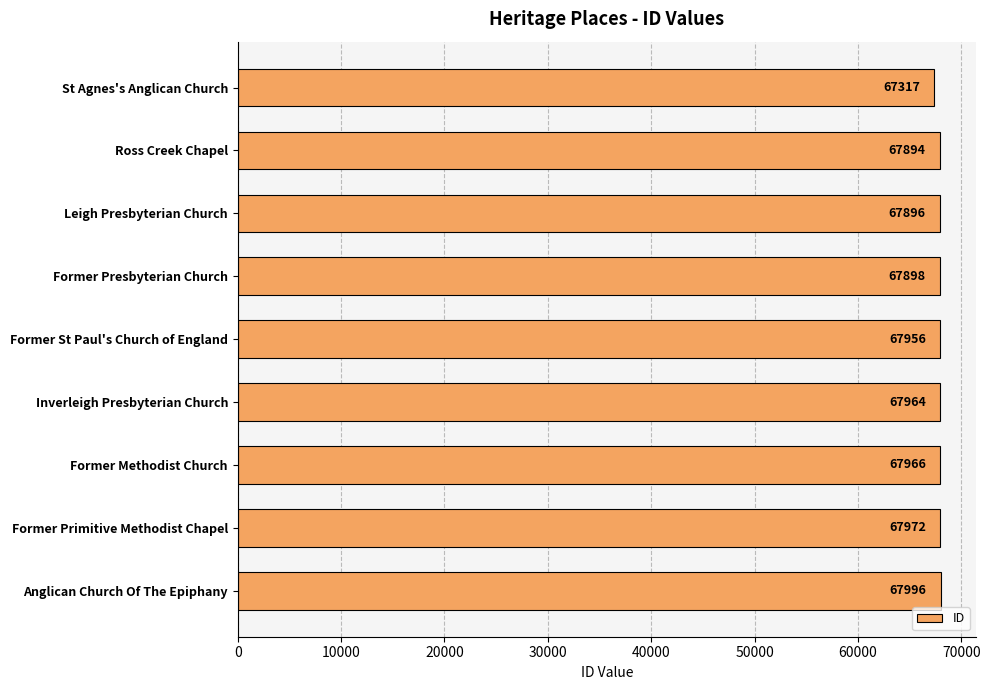

How many values are below 67956?

4